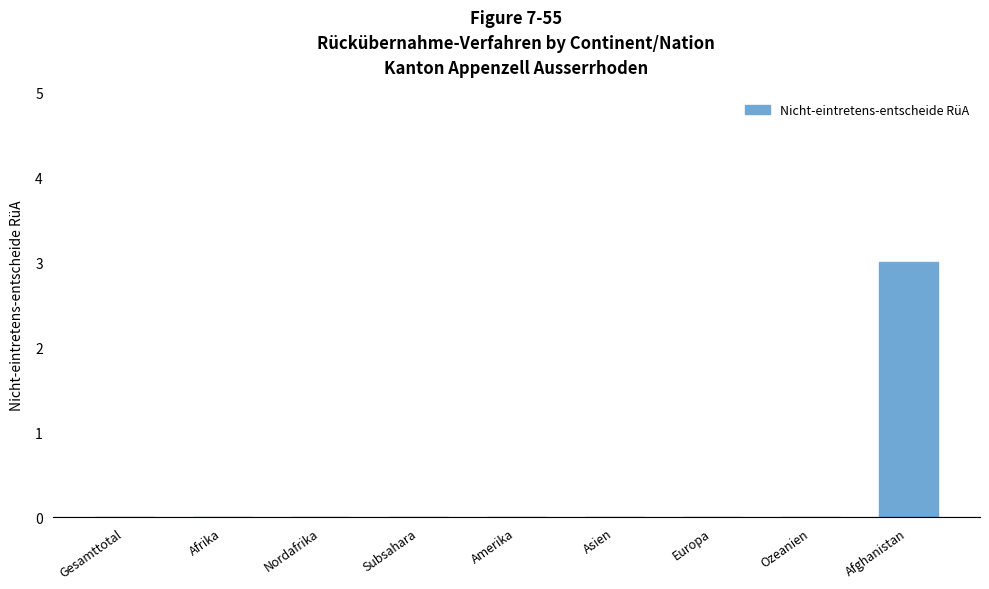

Reading left to right, what are all the values shown in this chart?

0	0	0	0	0	0	0	0	3